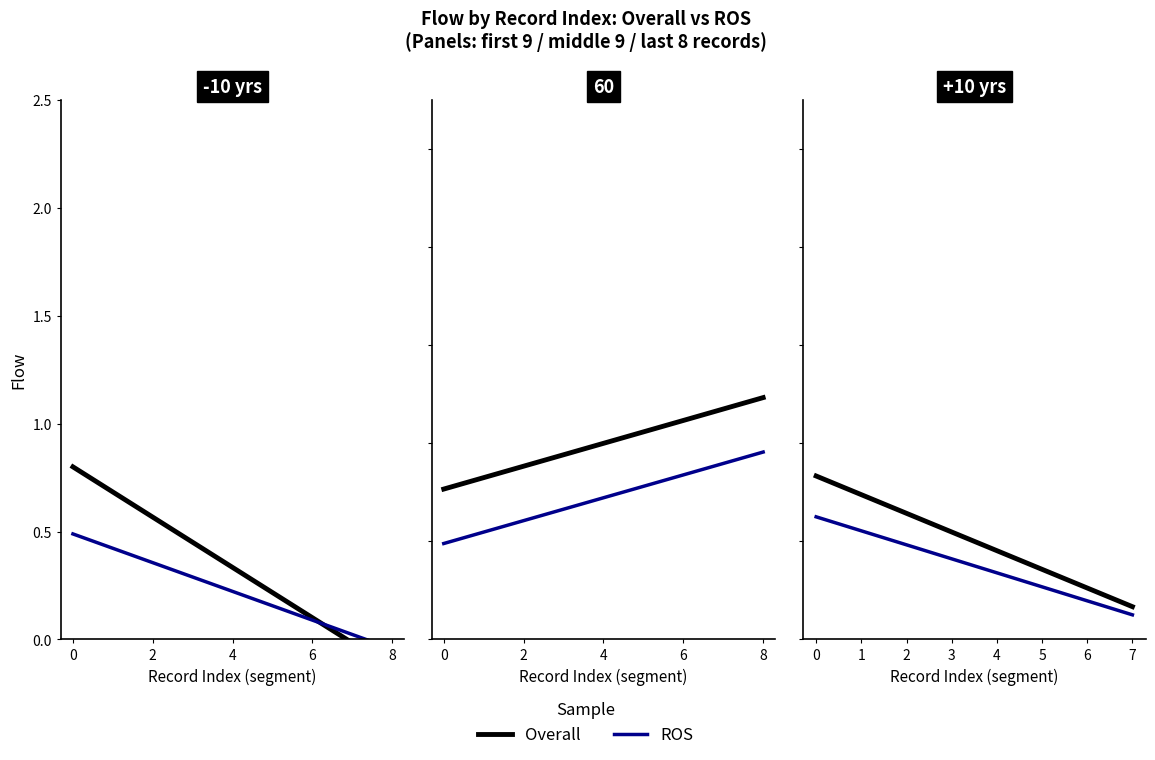

Does the chart display data point markers on the line(s)?

No